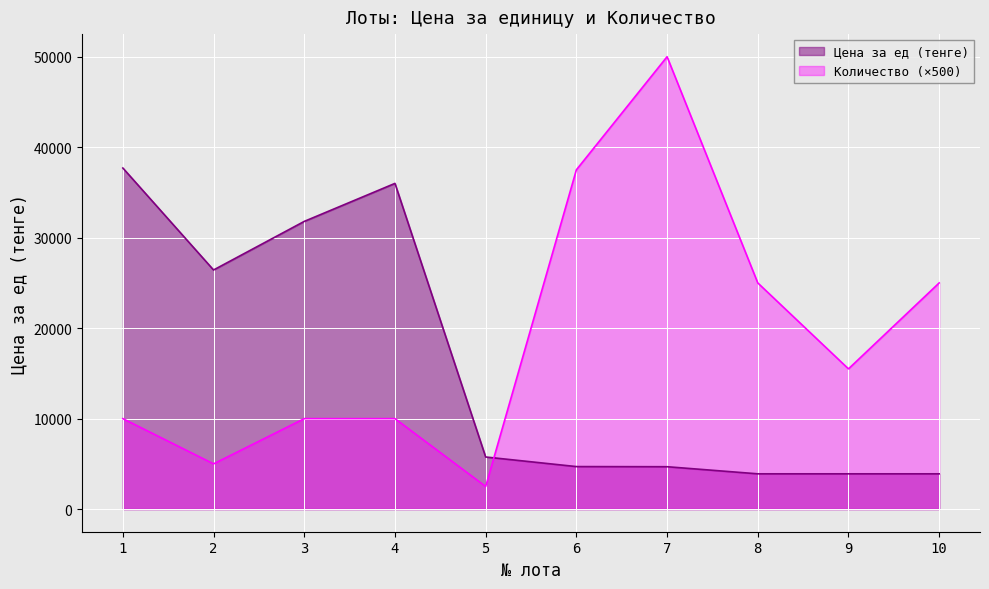

The value of Количество at 5 is 851. True or false?

False